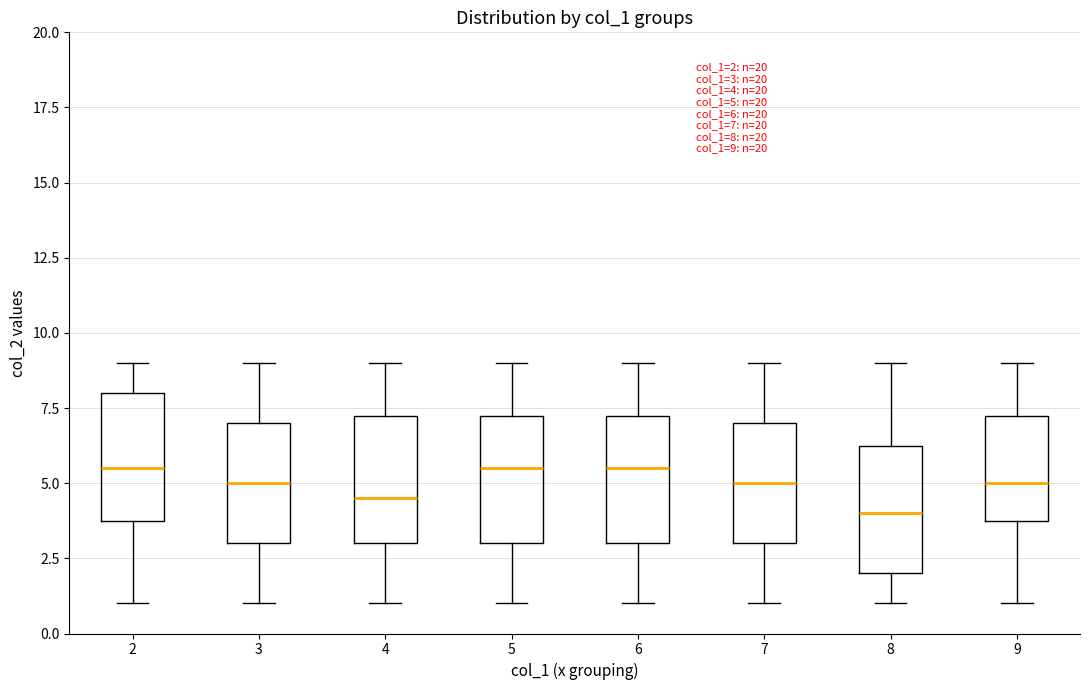

Which box has the lowest median line?

8